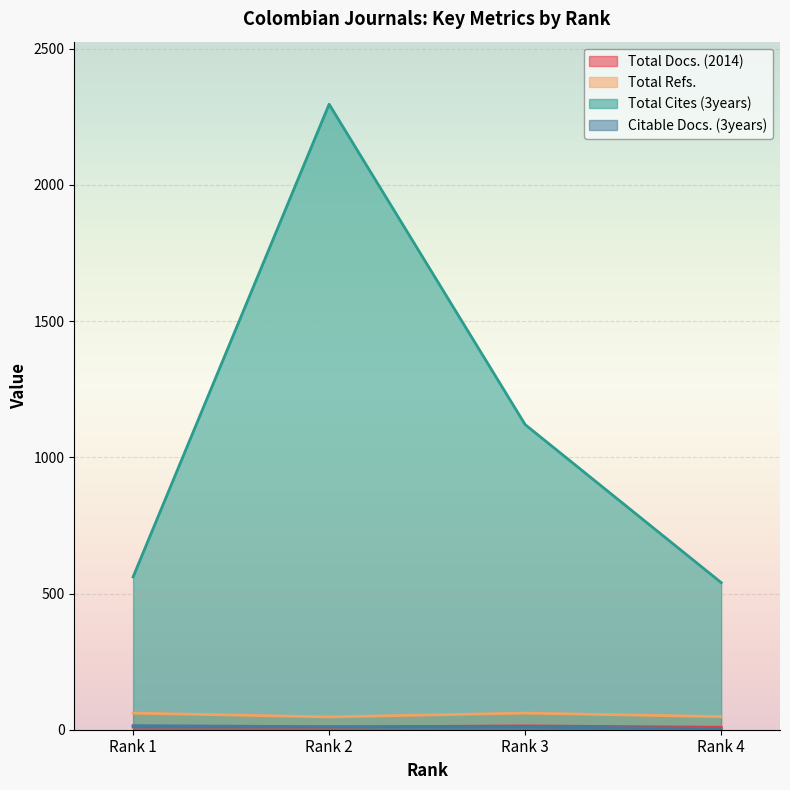

Does the chart display data point markers on the line(s)?

No